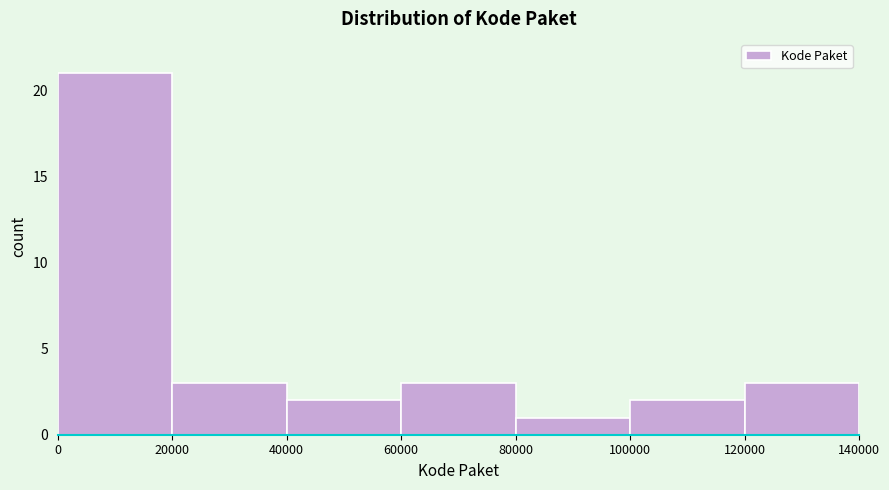

Over which range of the x-axis is the bar tallest?

0 to 20000